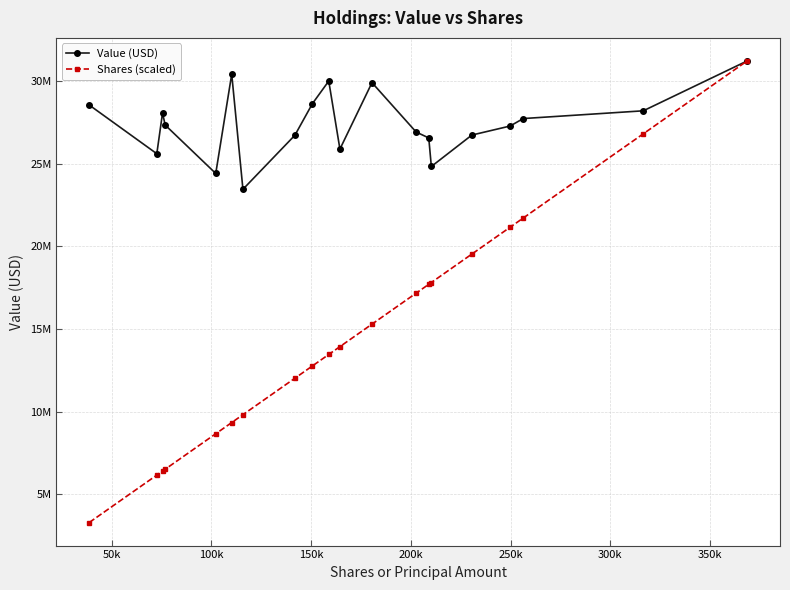

Which series has the largest total across all categories?

Value (USD)